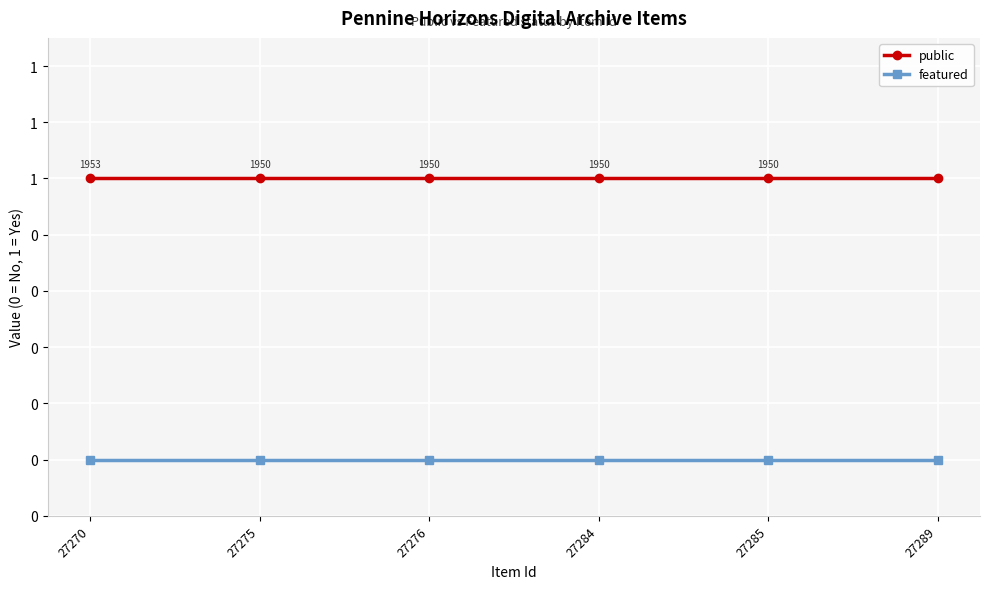

Reading left to right, list all the values displayed in this chart.

public: 1	1	1	1	1	1
featured: 0	0	0	0	0	0